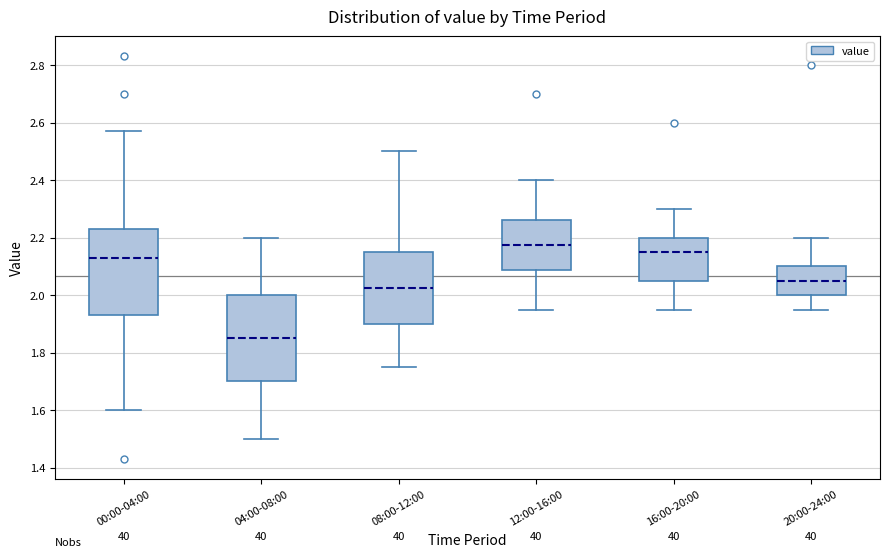

Reading left to right, transcribe this box plot: for each box, give where its median line is, the range the box spans, and where its two whiskers end, as read against the y-axis. The values are not printed on the chart, so give them approximately, as read against the axis.

00:00-04:00: median 2.14, box 1.94 to 2.24, whiskers 1.60 to 2.58
04:00-08:00: median 1.86, box 1.70 to 2.00, whiskers 1.50 to 2.20
08:00-12:00: median 2.02, box 1.90 to 2.16, whiskers 1.76 to 2.50
12:00-16:00: median 2.18, box 2.08 to 2.26, whiskers 1.96 to 2.40
16:00-20:00: median 2.16, box 2.06 to 2.20, whiskers 1.96 to 2.30
20:00-24:00: median 2.06, box 2.00 to 2.10, whiskers 1.96 to 2.20